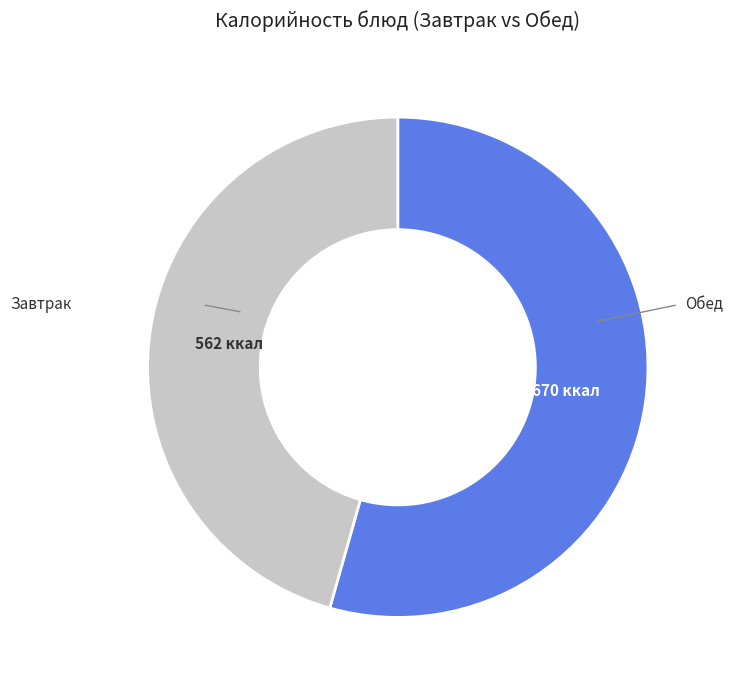

Is there any slice that represents more than half of the pie?

Yes